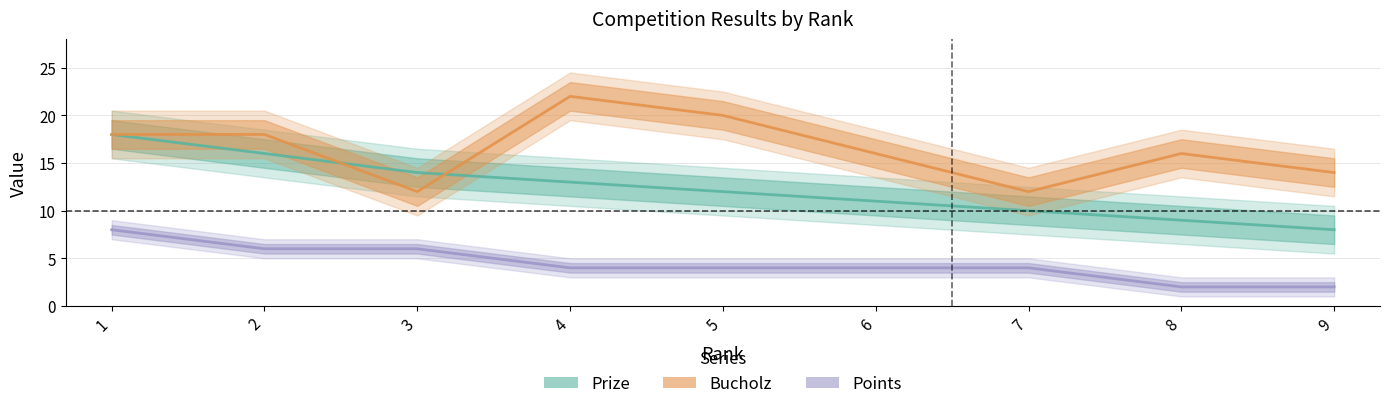

At which label is Points closest to 5?

2